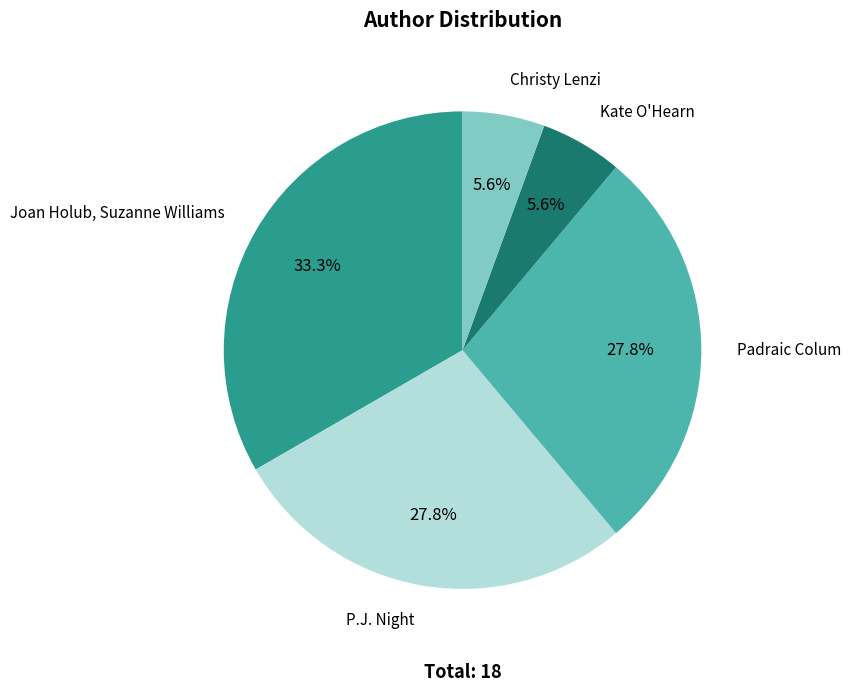

How many segments does this pie chart have?

5